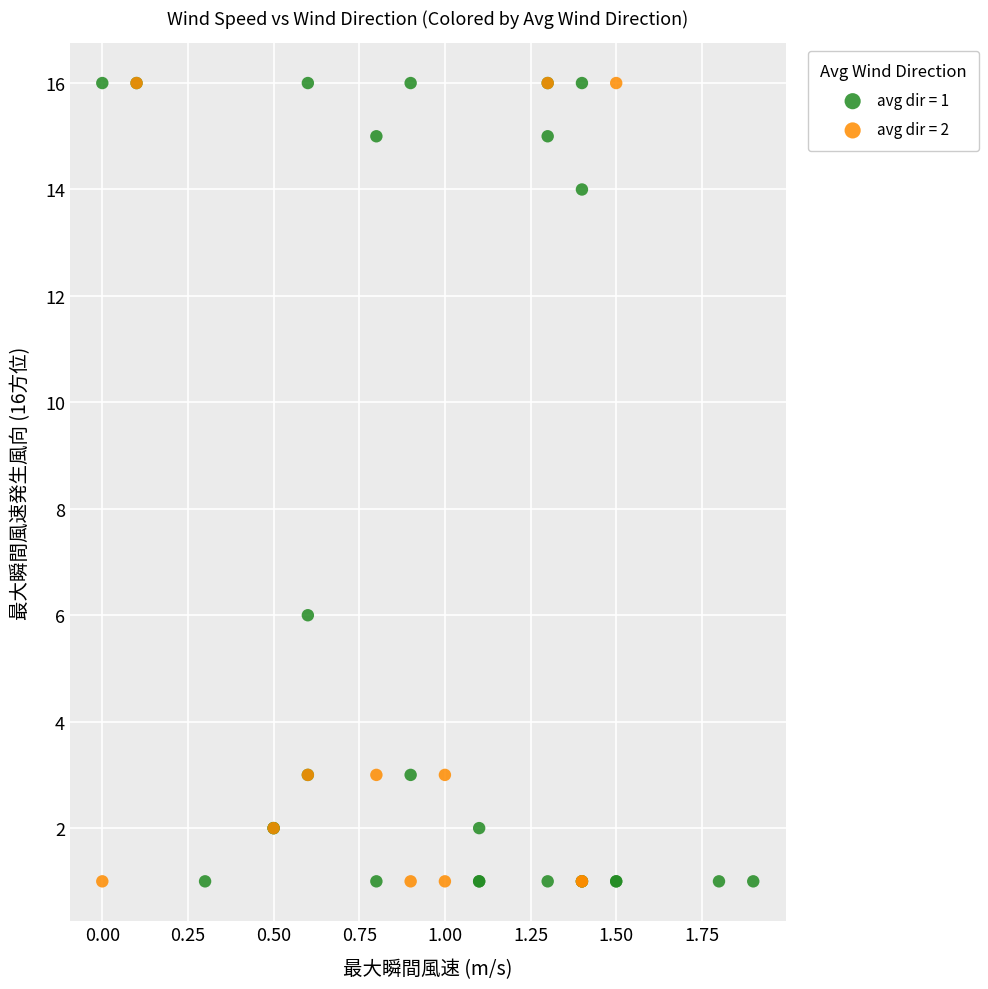

What are all the series names shown in the legend?

avg dir = 1, avg dir = 2